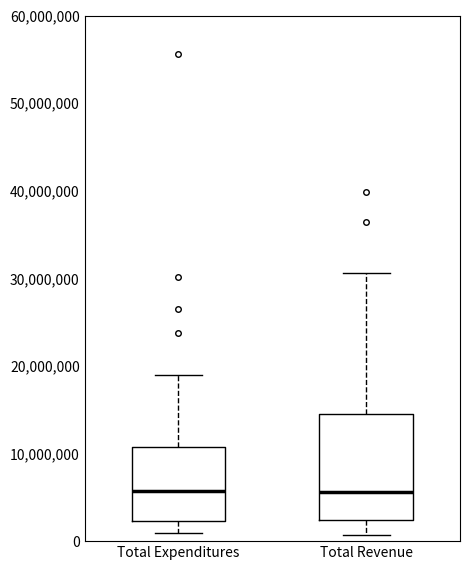

Which box is the tallest, from its lower edge to its upper edge?

Total Revenue